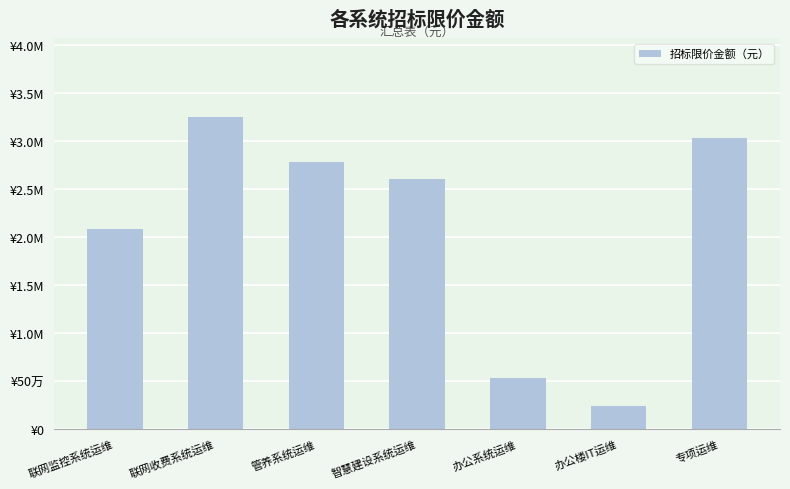

Does the chart contain stacked bars?

No